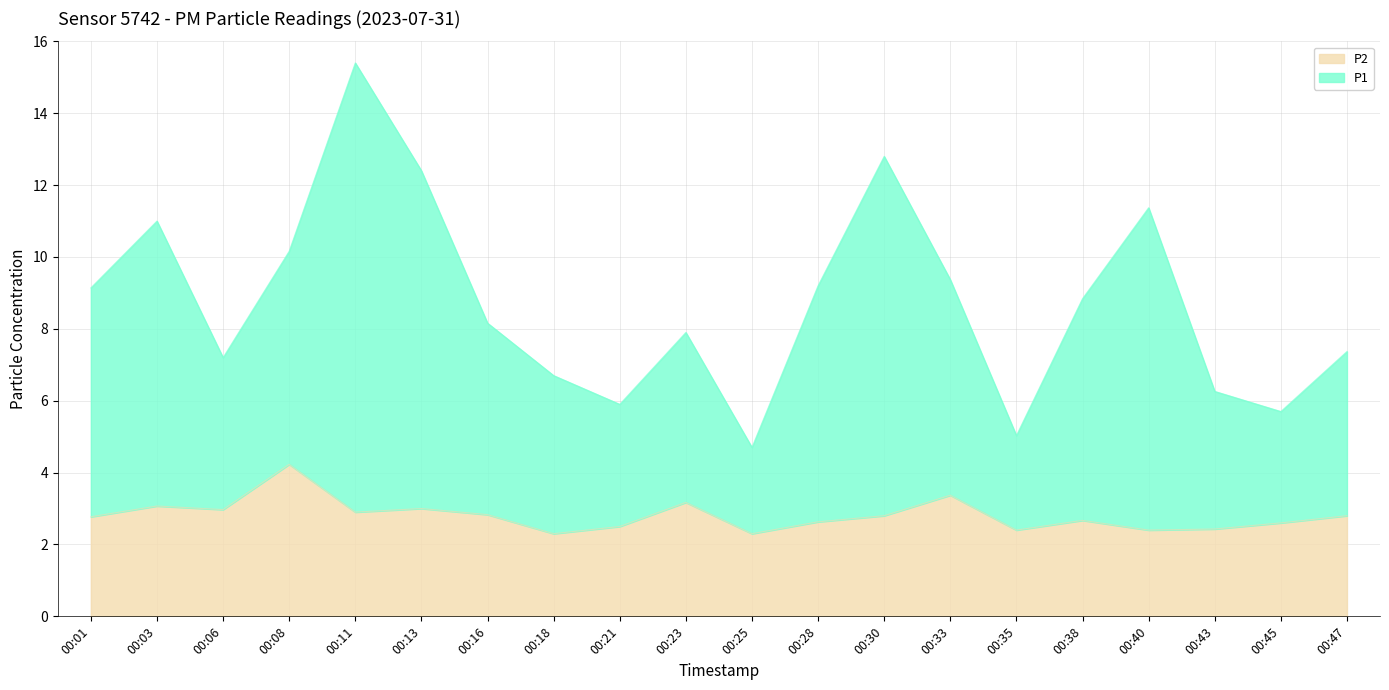

Does the chart have visible grid lines?

Yes